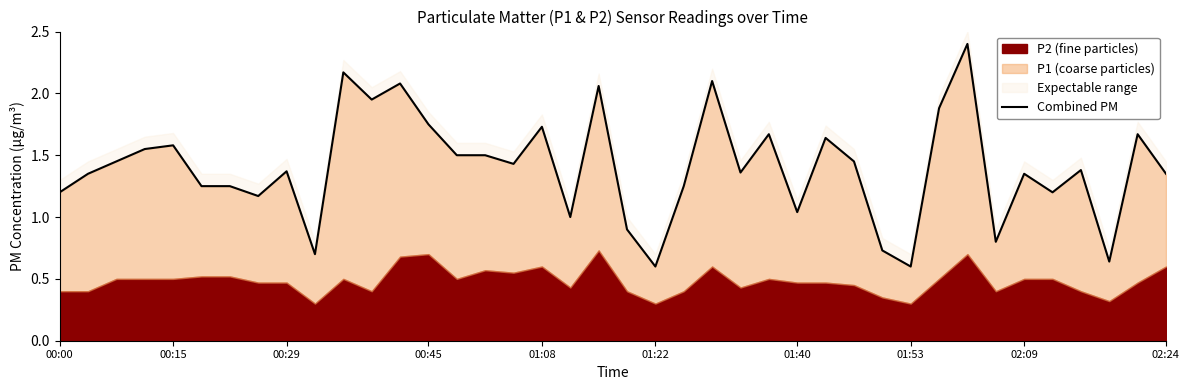

At which label does the data first exceed 1?

00:00